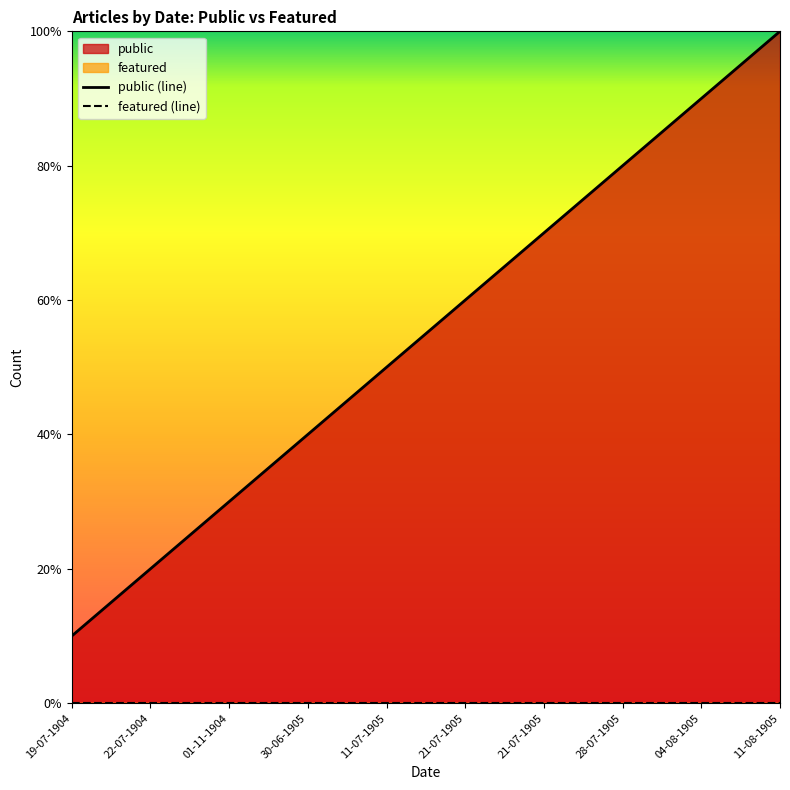

How many lines are shown in the chart?

2